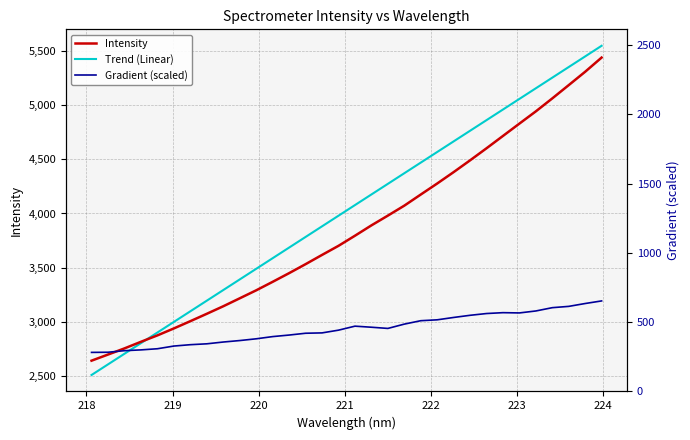

True or false: Intensity and Gradient (scaled) intersect in this chart.

False